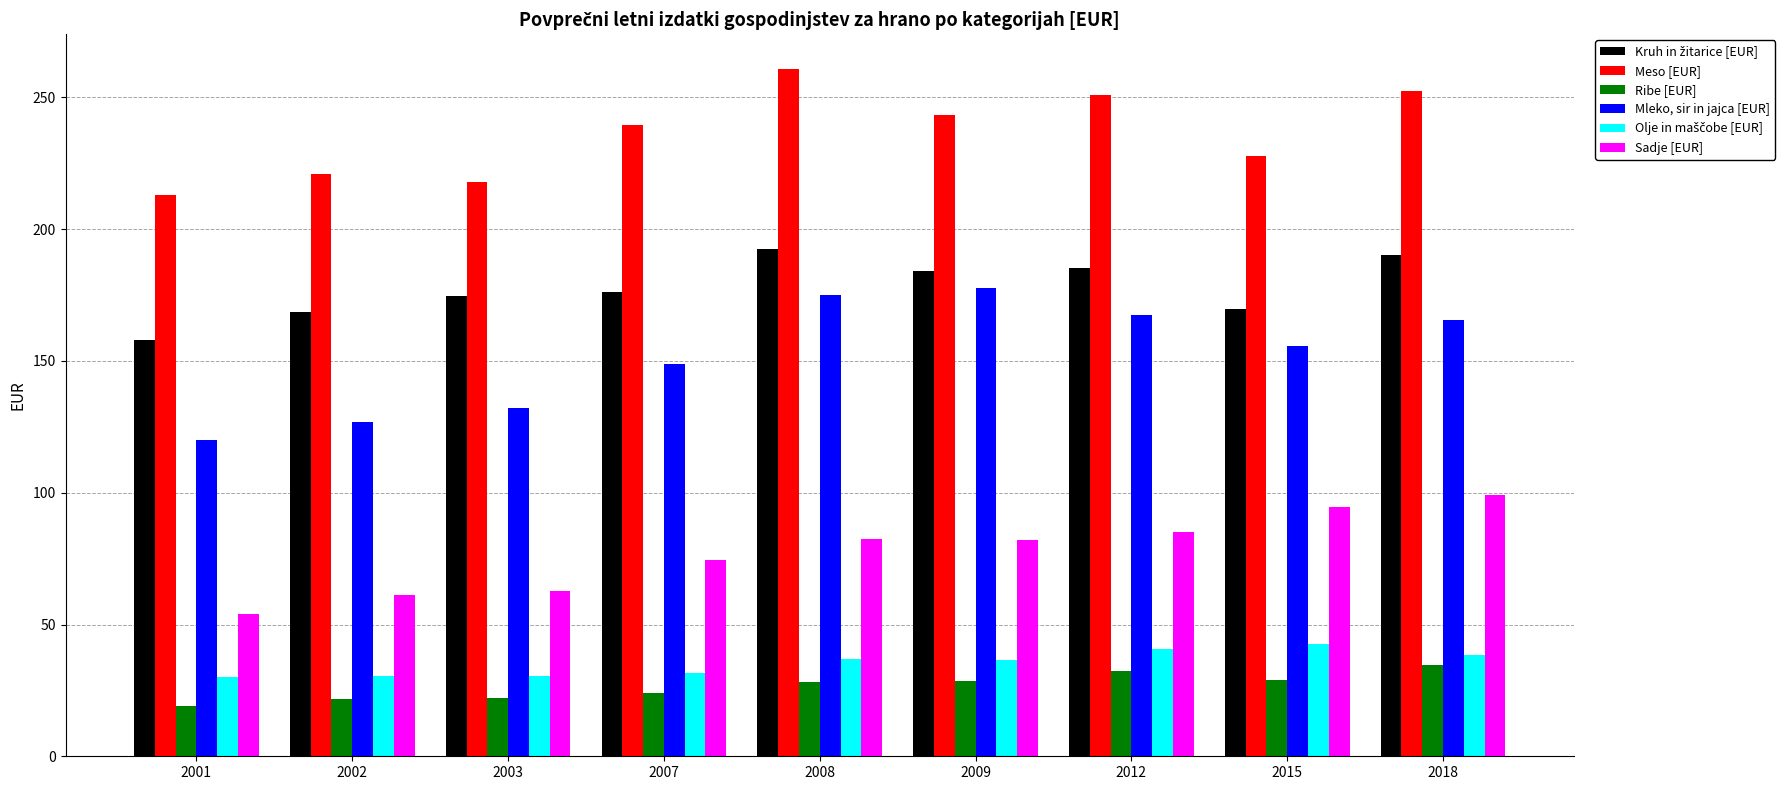

Which series has the largest total across all categories?

Meso [EUR]